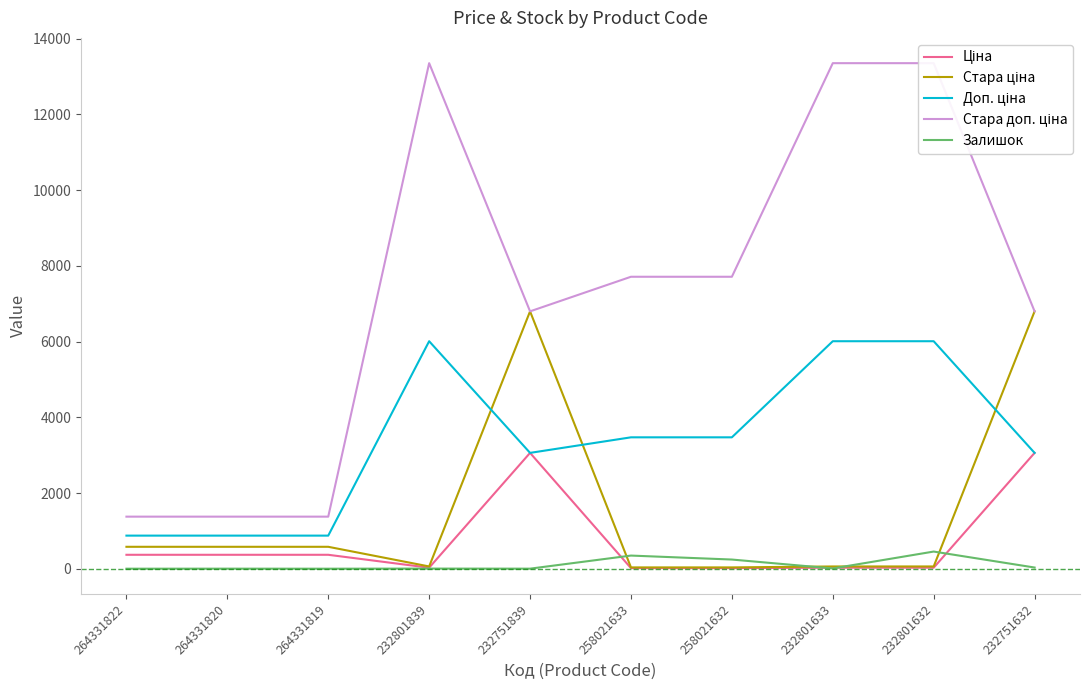

Where does the Залишок series first go above 7?

258021633